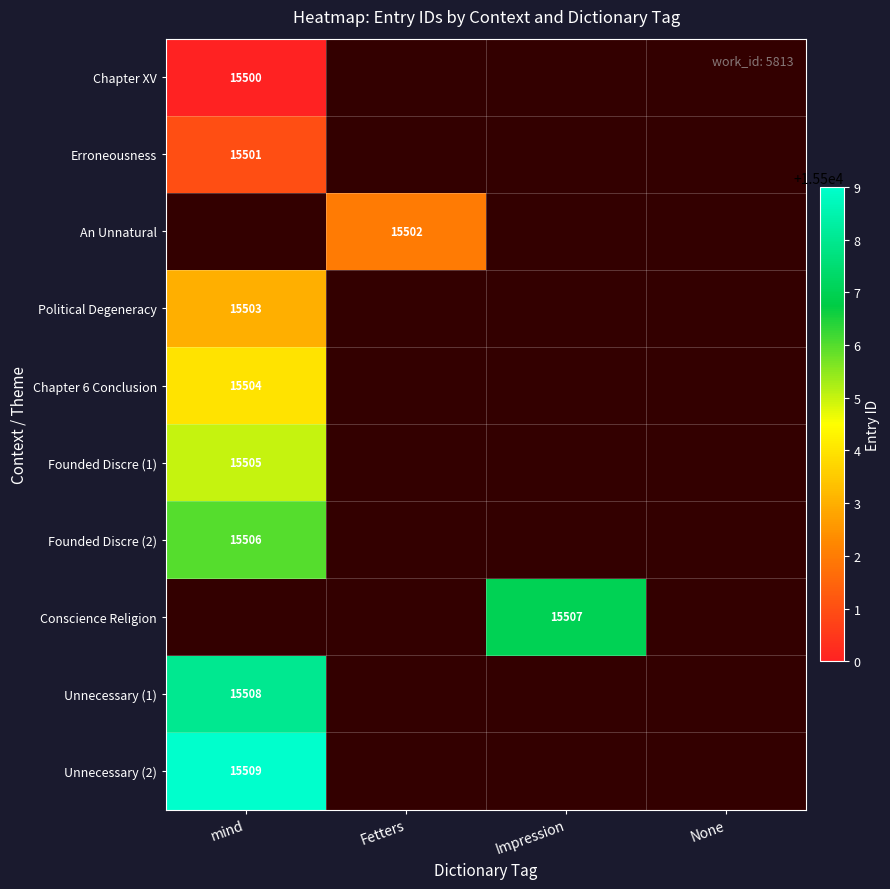

Which label corresponds to the largest value in the chart?

mind